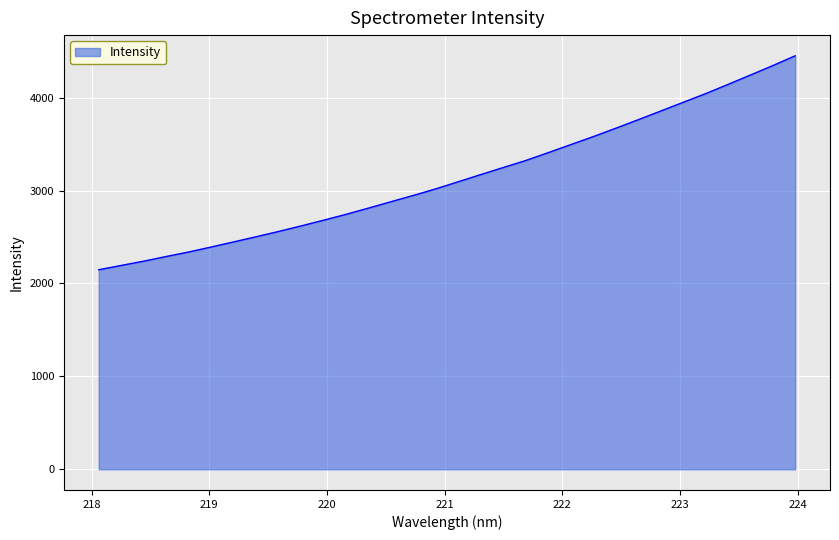

What is the maximum value shown in the chart?

4449.7